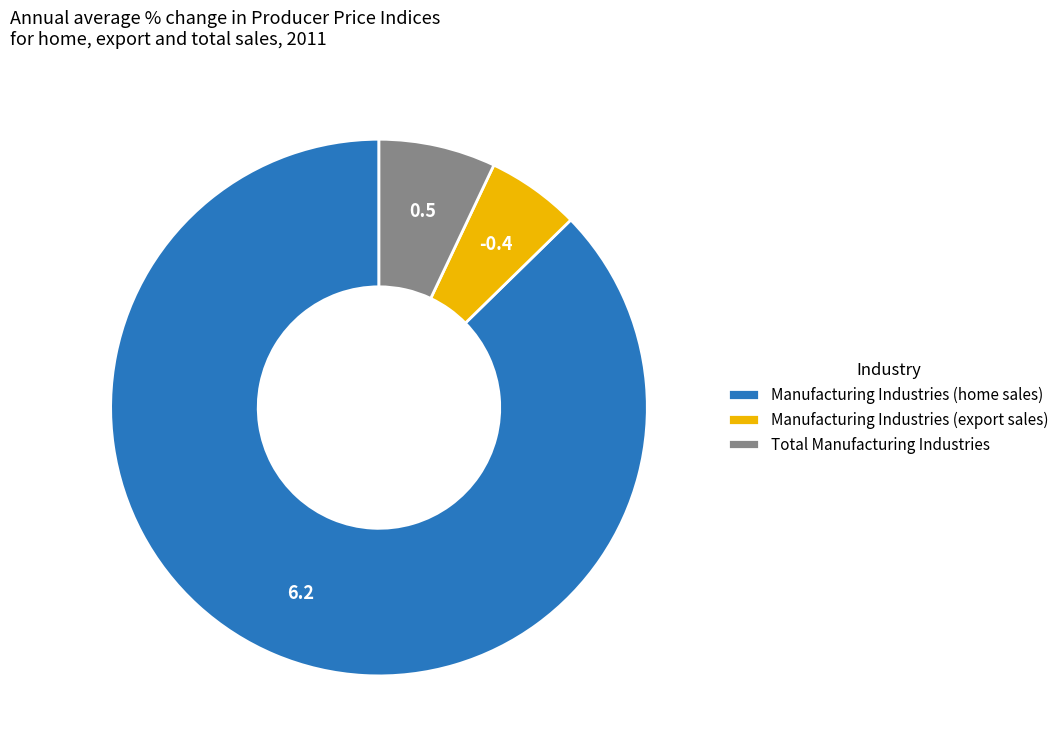

Which category has the smallest portion of the pie?

Manufacturing Industries (export sales)